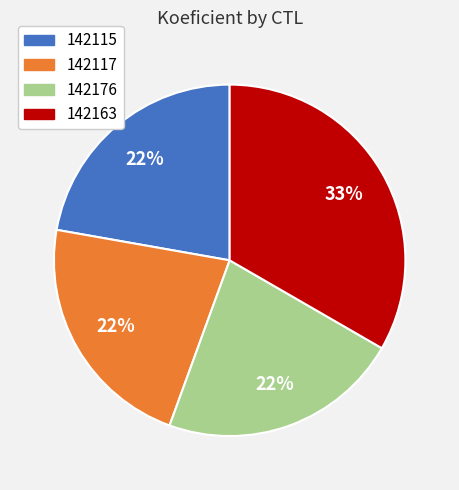

Combined, do 142163 and 142176 account for over 50%?

Yes